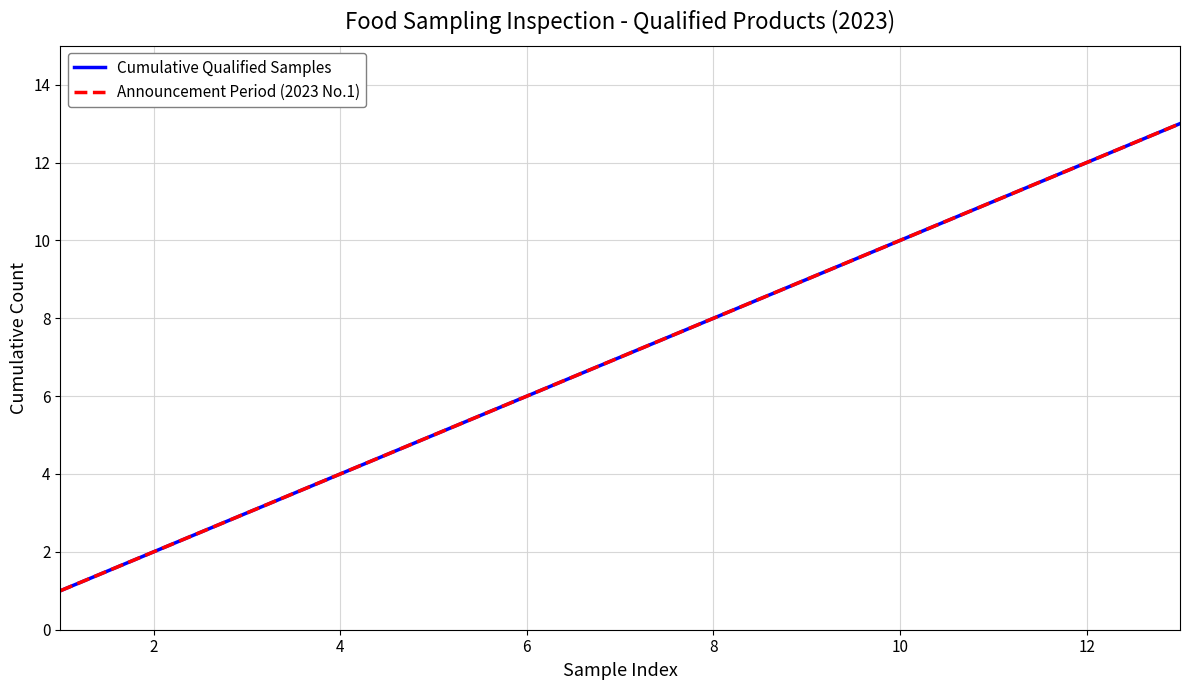

Does the chart have visible grid lines?

Yes